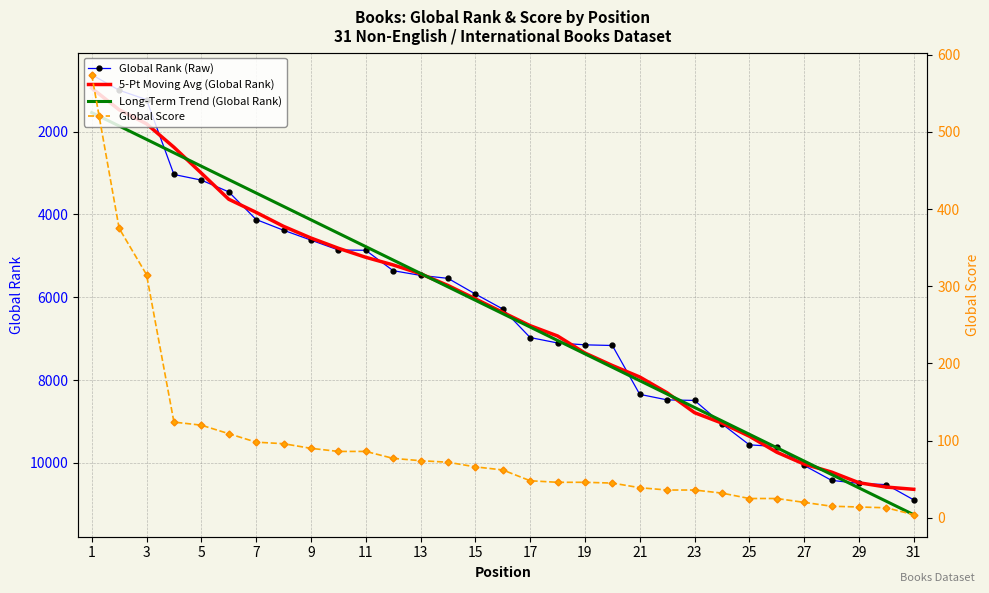

How many data points in 5-Pt Moving Avg (Global Rank) are above 6365?

16